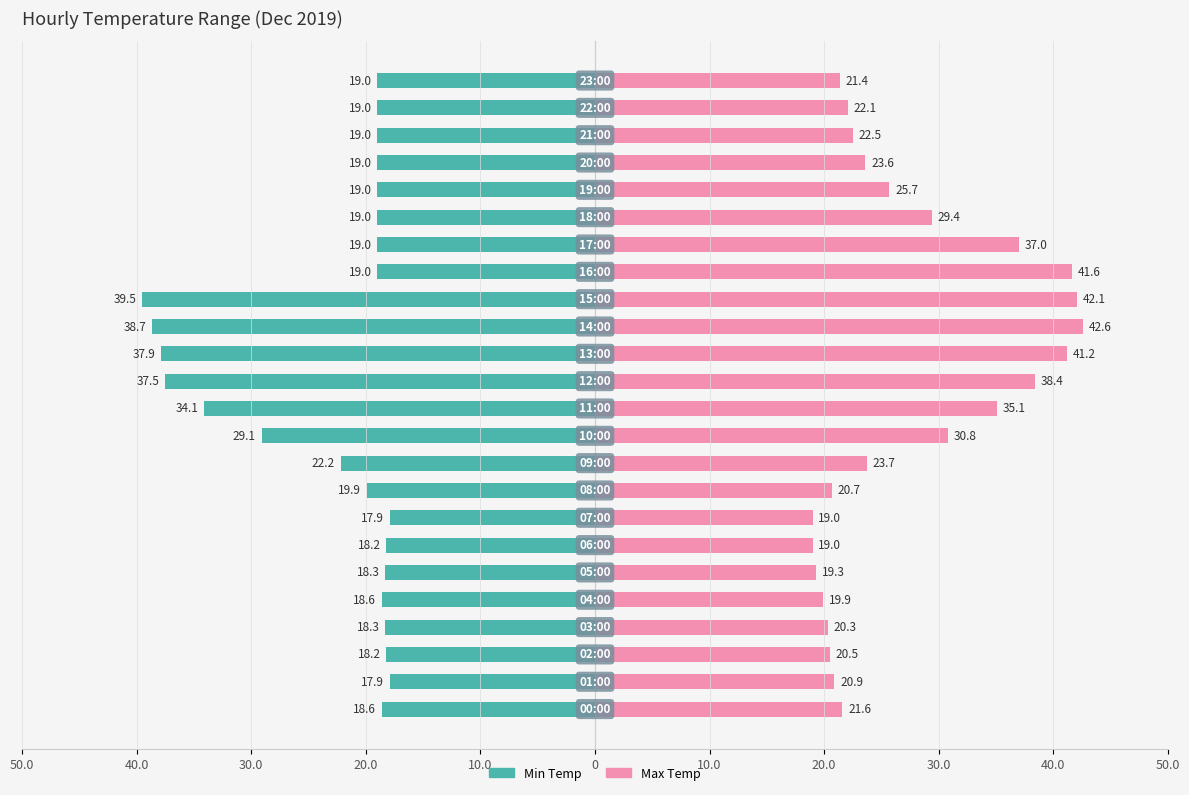

What are all the series names shown in the legend?

Min Temp, Max Temp